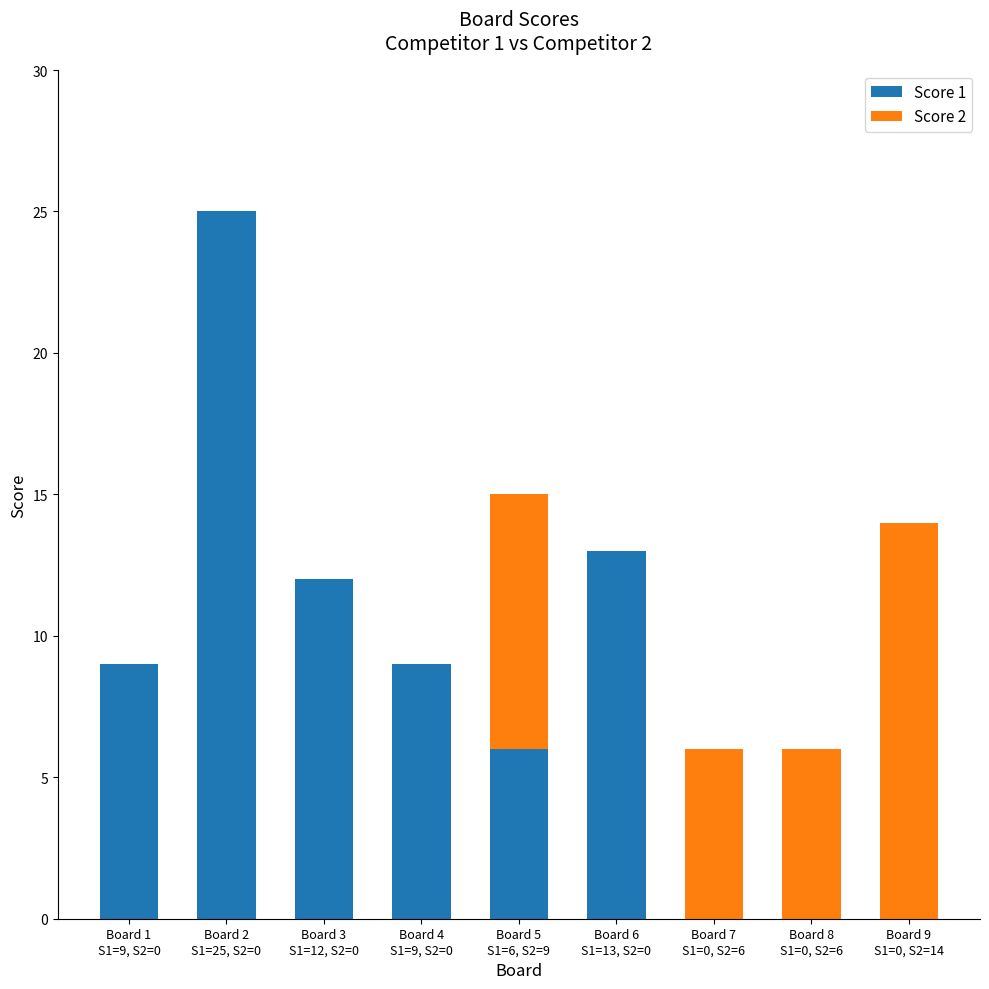

At which label is Score 1 closest to 12?

Board 3
S1=12, S2=0